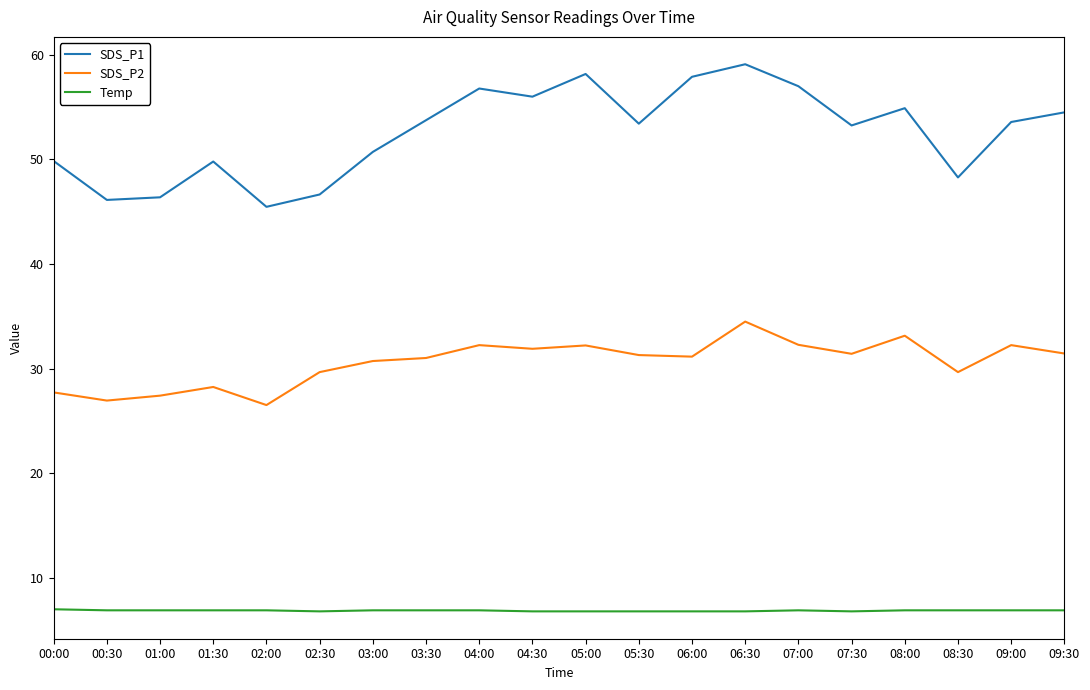

True or false: SDS_P1 has more than 2 interior local peaks.

True